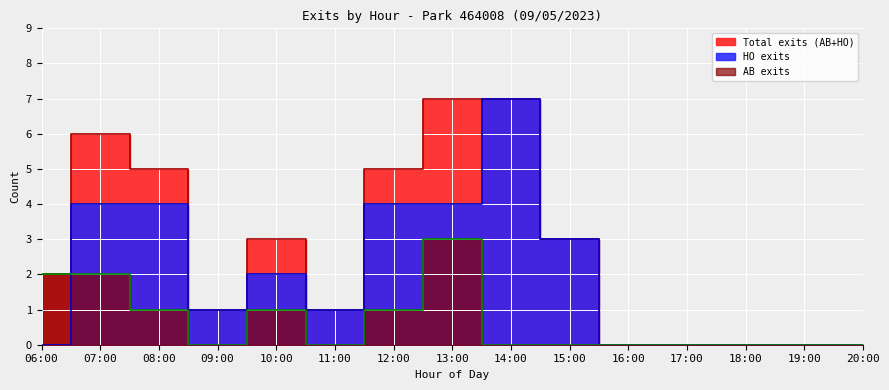

Where is the first local maximum for AB?

07:00